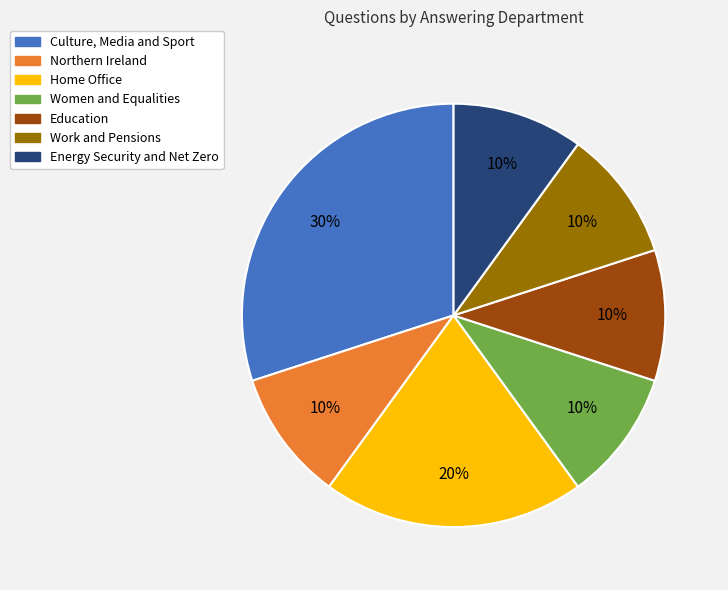

What is the largest slice in the pie chart?

Culture, Media and Sport